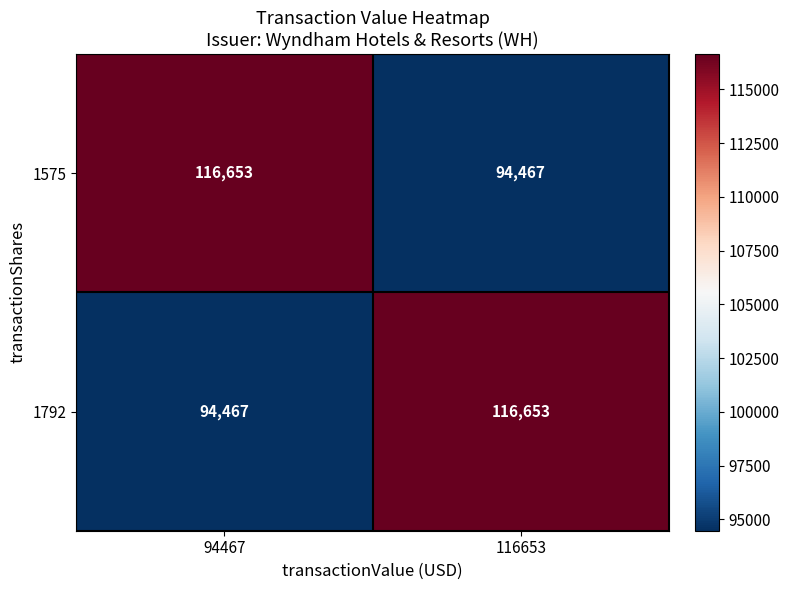

List the labels in order of 1792 value, smallest first.

94467, 116653